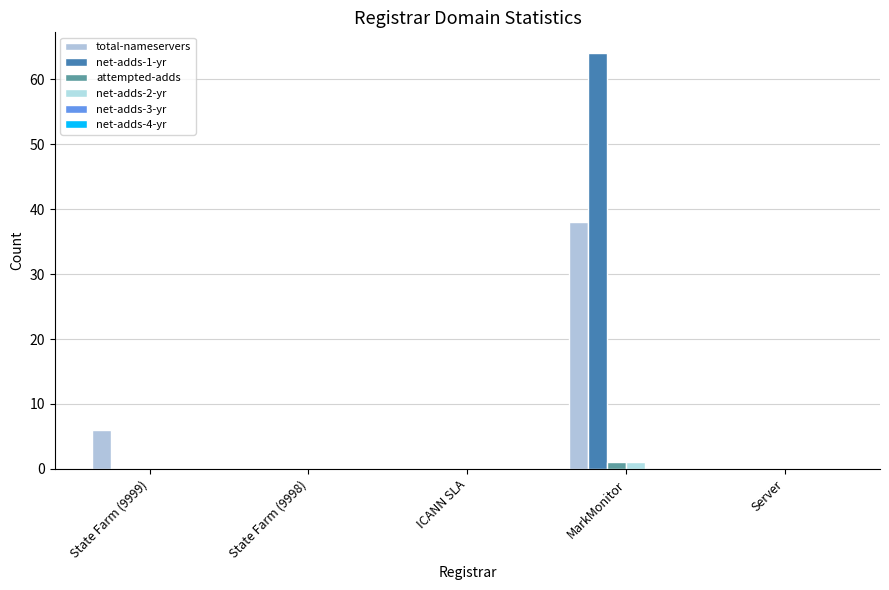

The value of attempted-adds at State Farm (9998) is 1. True or false?

False